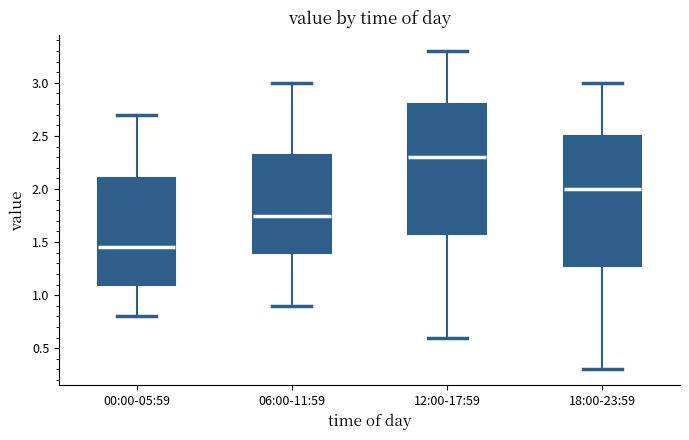

Where does the median line of the box for 00:00-05:59 sit on the y-axis? The values are not printed on the chart, so give them approximately, as read against the axis.

1.45